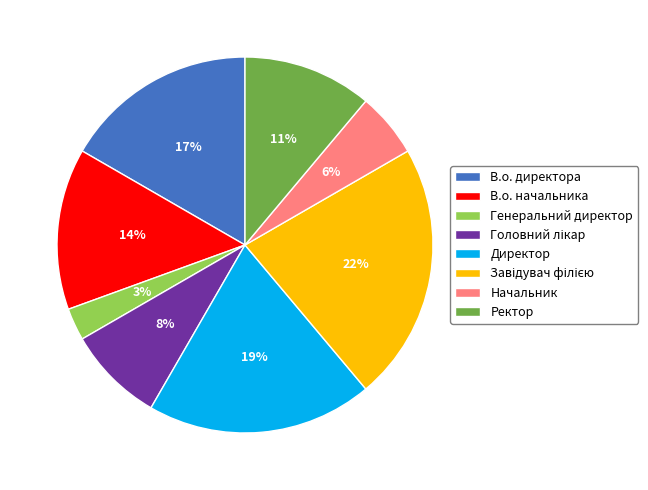

Which slice is the smallest?

Генеральний директор